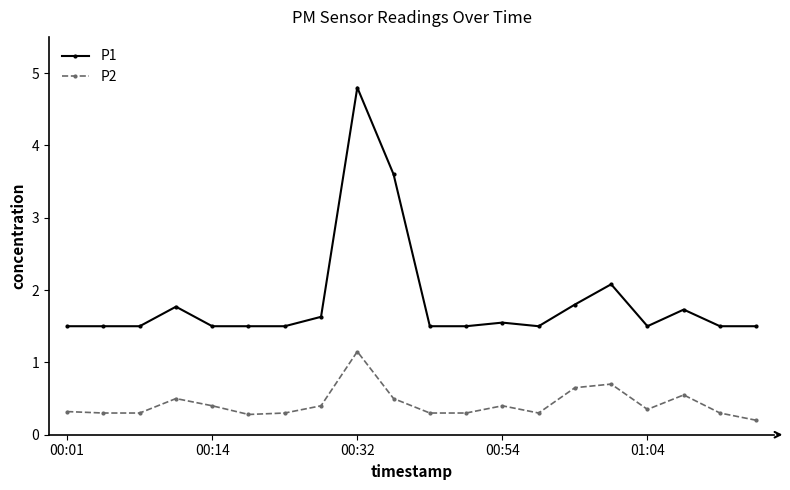

Count the P2 values in the range 0 to 1.

19